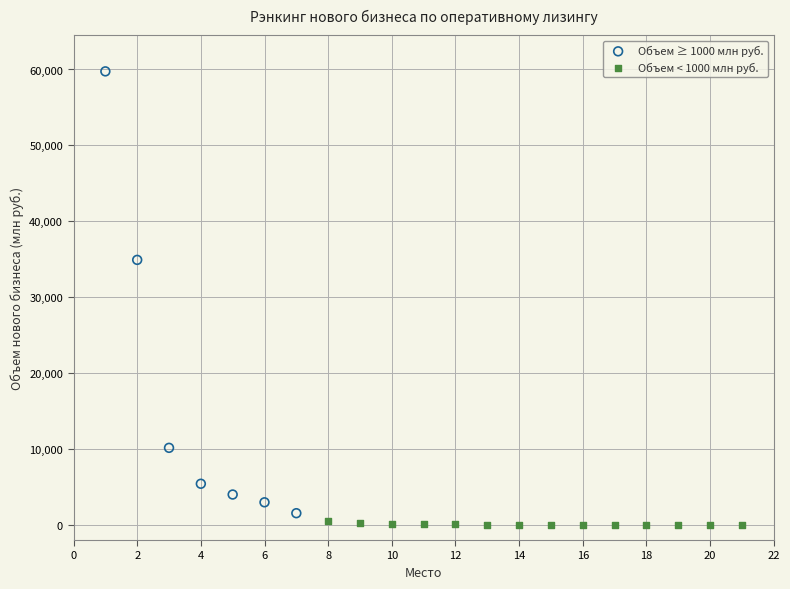

Which series contains the lowest Y value?

Объем < 1000 млн руб.